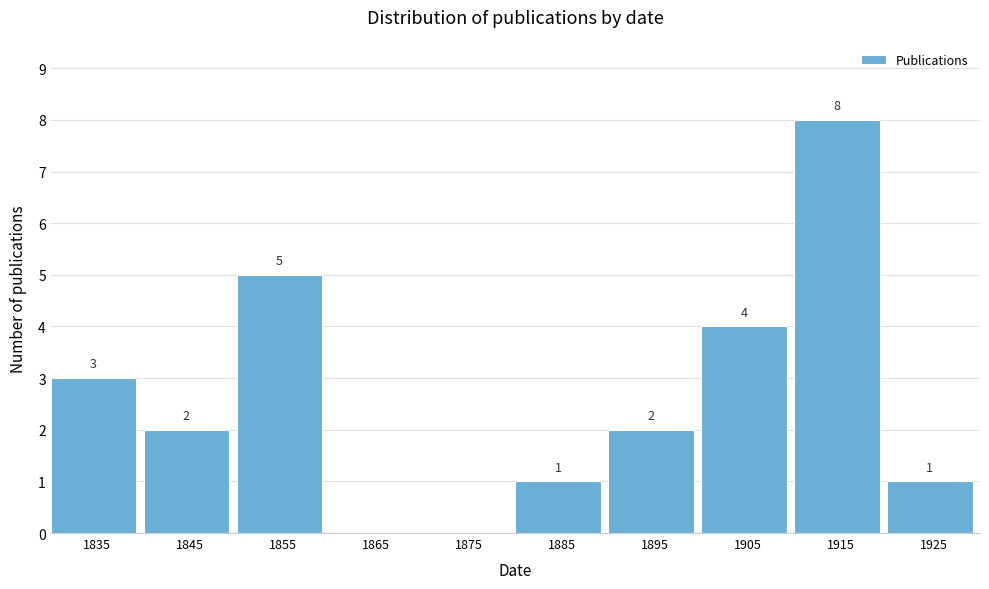

Reading right to left, transcribe all the data shown in this chart.

1925=1	1915=8	1905=4	1895=2	1885=1	1875=0	1865=0	1855=5	1845=2	1835=3